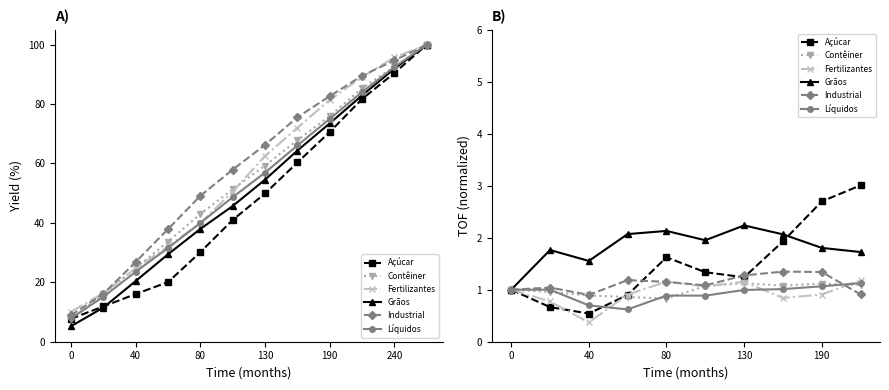

At which category does the chart reach its peak across all series?

9